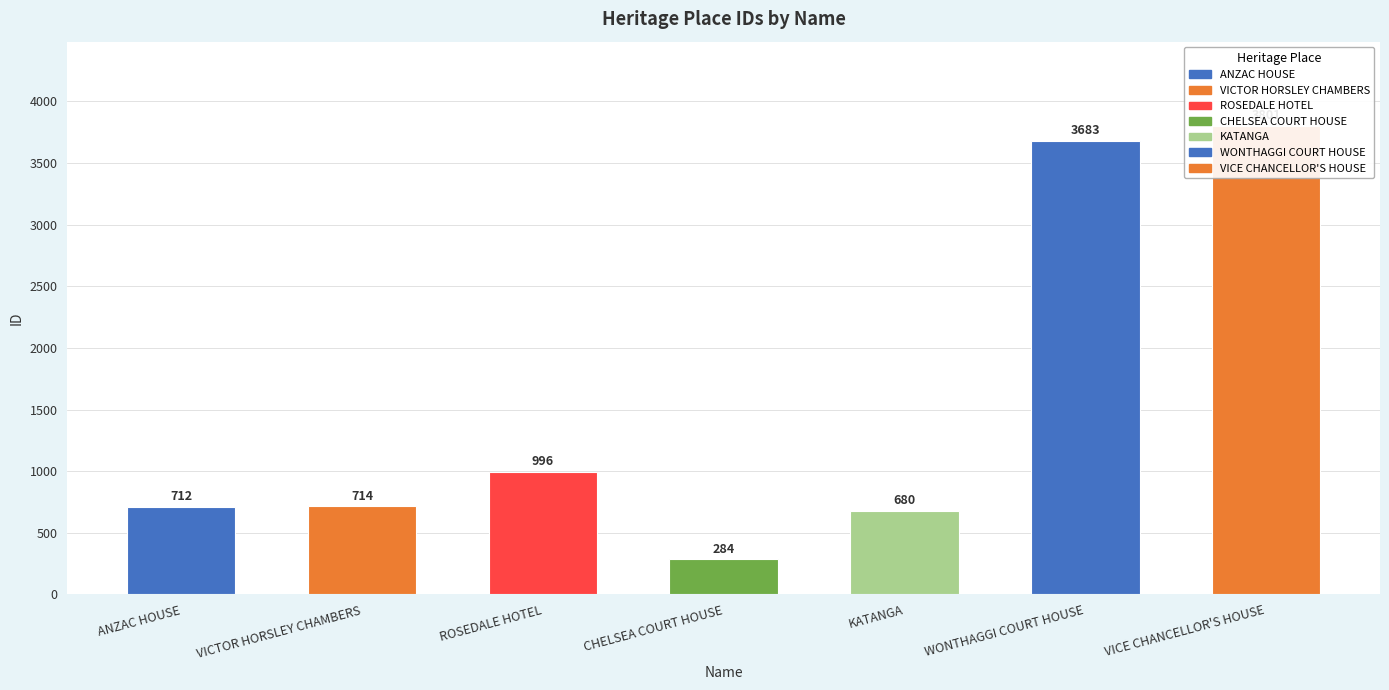

Count the number of categories in the chart.

7